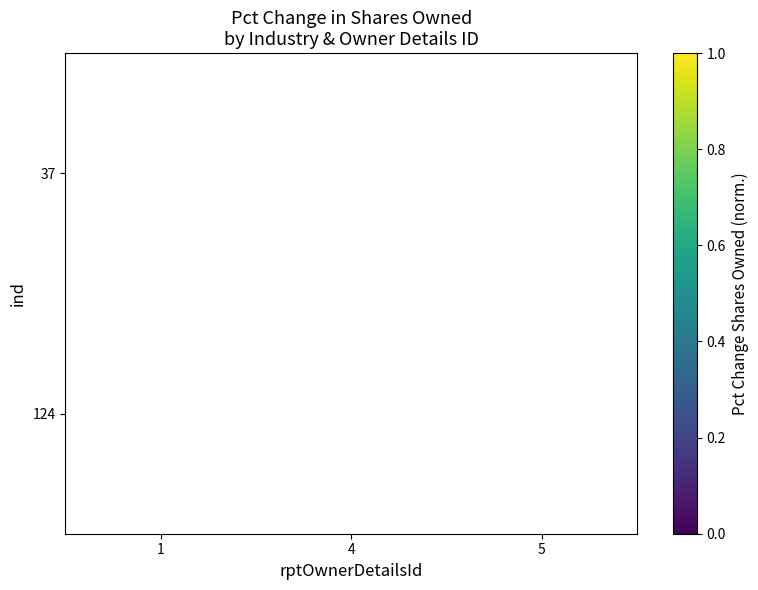

What is the total value across all series at 5?

23